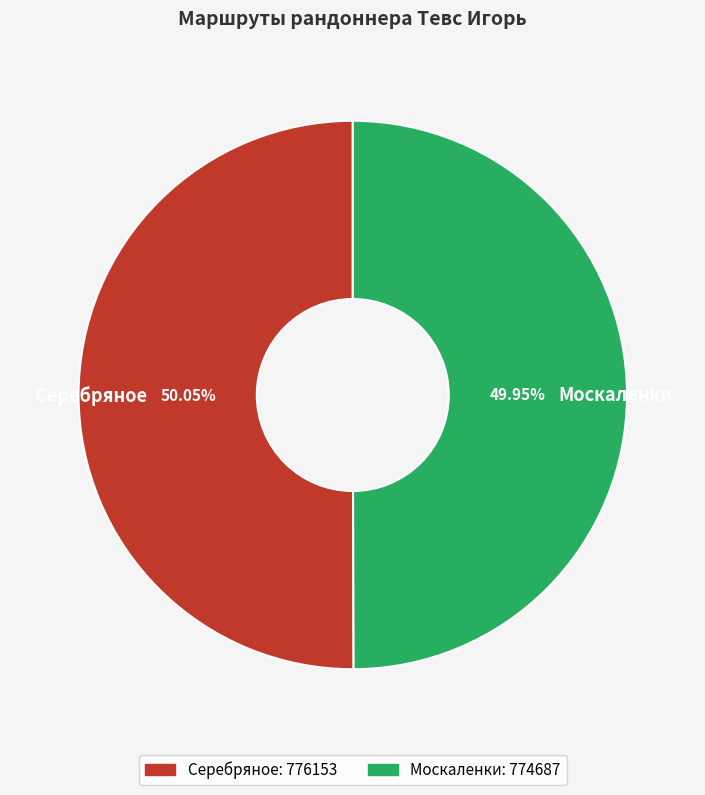

What is the ratio of the value at Серебряное to the value at Москаленки?

1.0